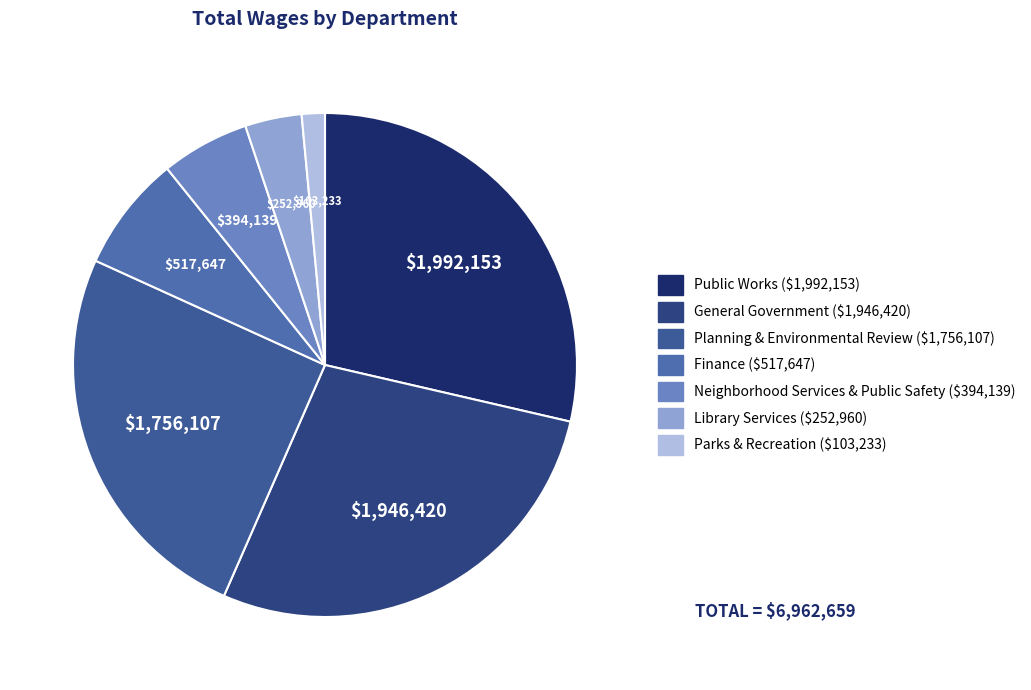

Does Finance account for over 50% of the chart?

No